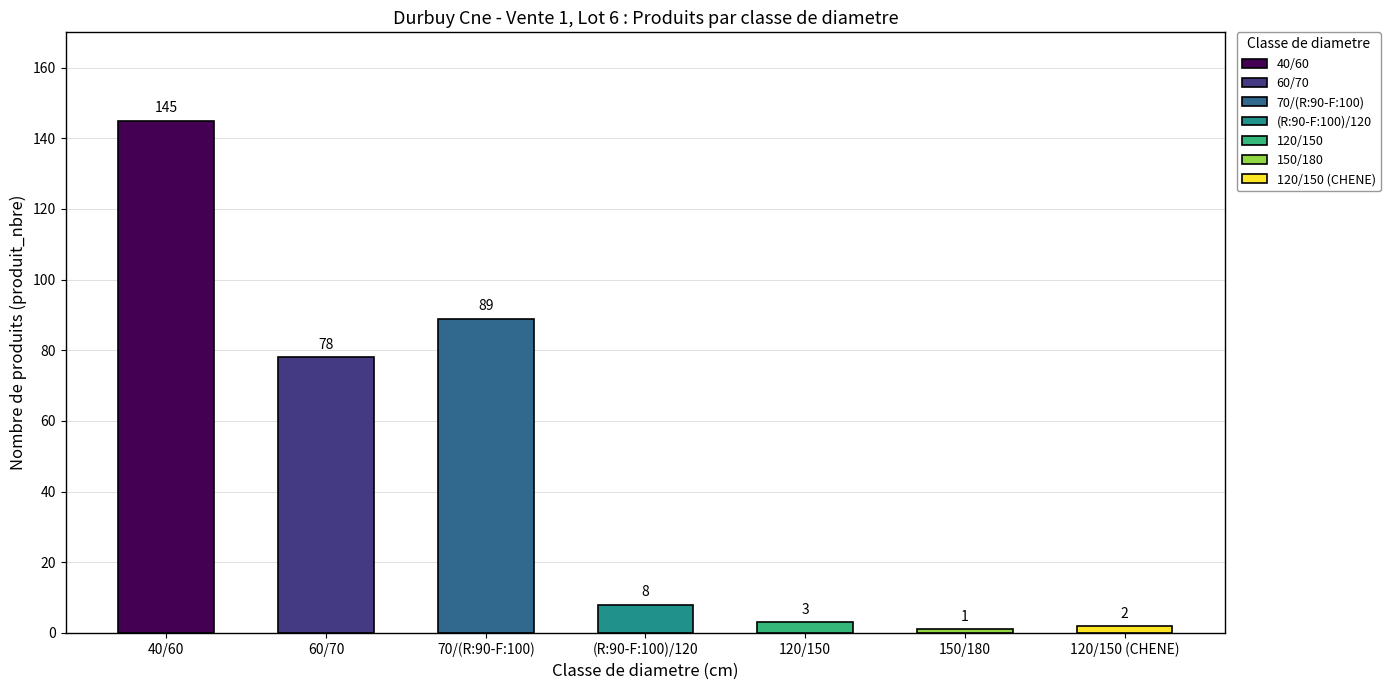

What is the value of the 1st bar from the left?

145